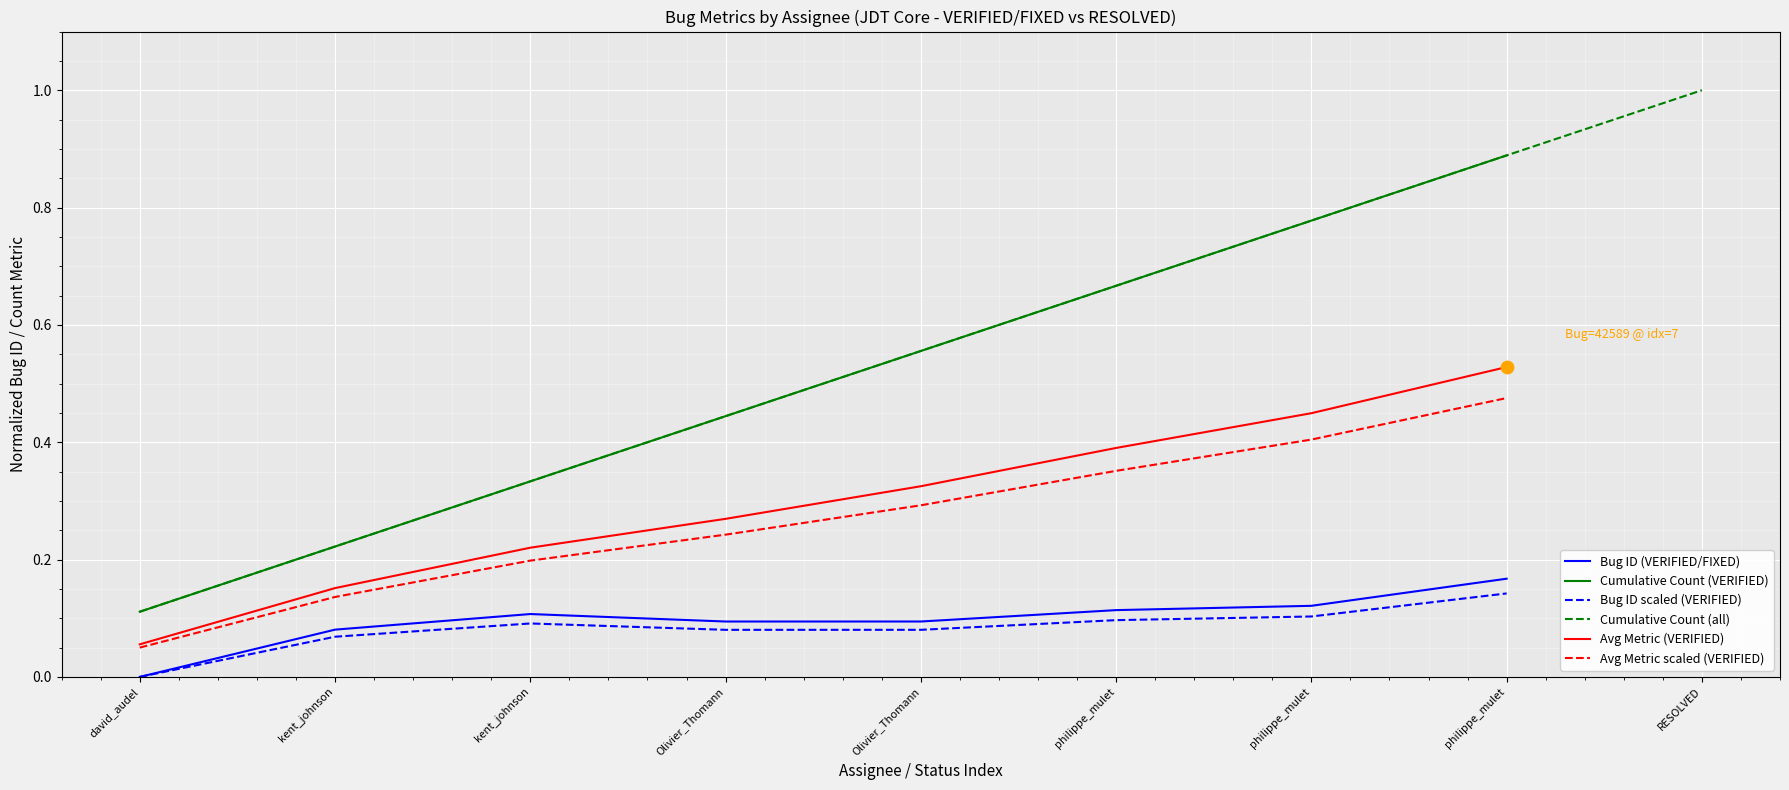

Which has a higher value, kent_johnson or philippe_mulet?

philippe_mulet